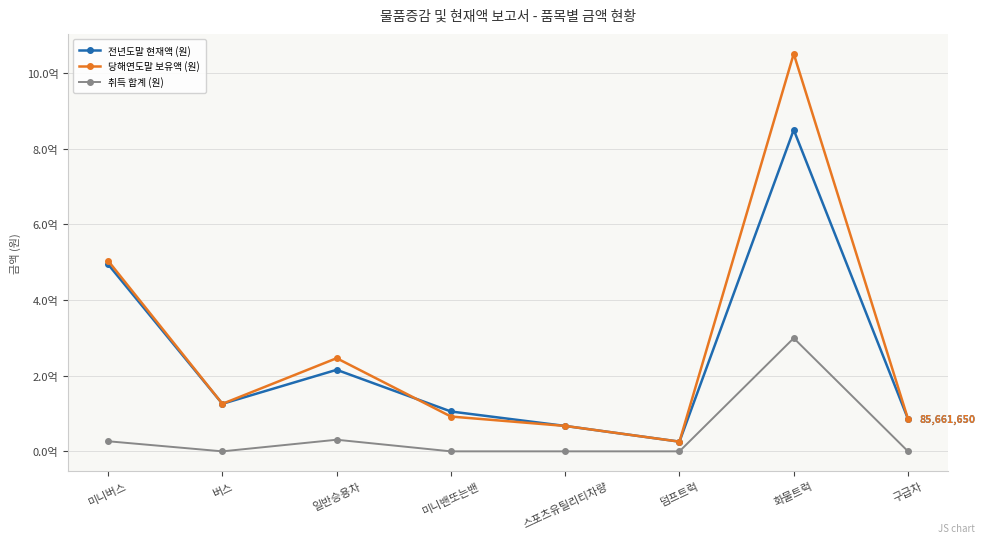

Which series has the largest total across all categories?

당해연도말 보유액 (원)